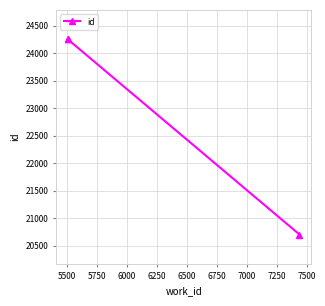

Approximately how many times larger is the value at 5750 compared to 5500?

1.0